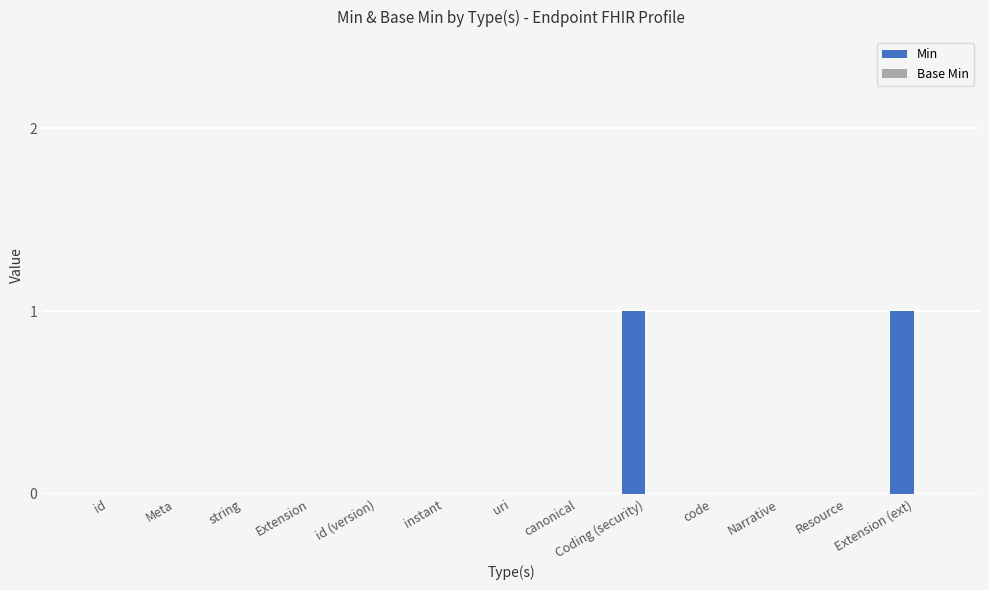

What is the change in value from id to Coding (security)?

+1